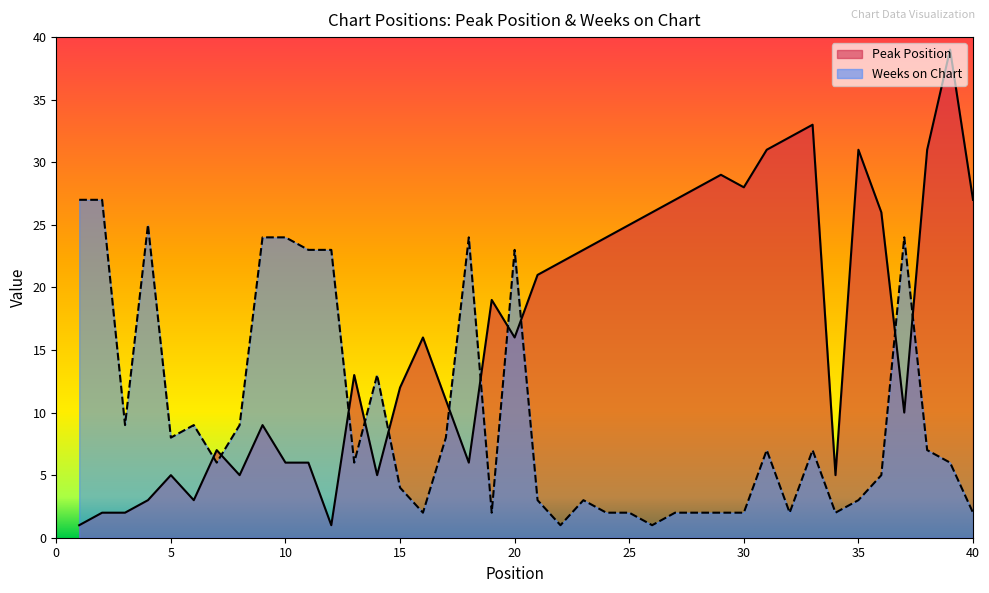

Where is the first local maximum for Peak Position?

5